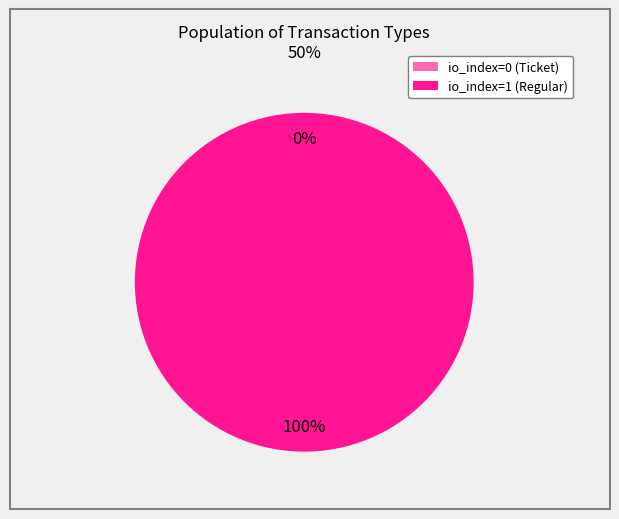

To the nearest percent, what is the difference between the io_index=1 (Regular) and io_index=0 (Ticket) slice percentages?

100%